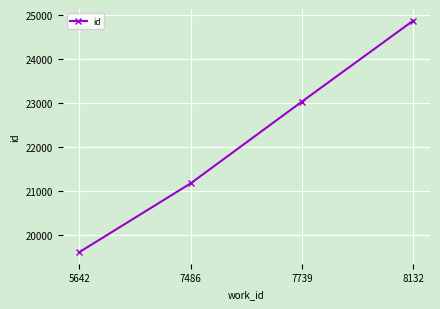

Rank the categories by value from lowest to highest.

5642, 7486, 7739, 8132